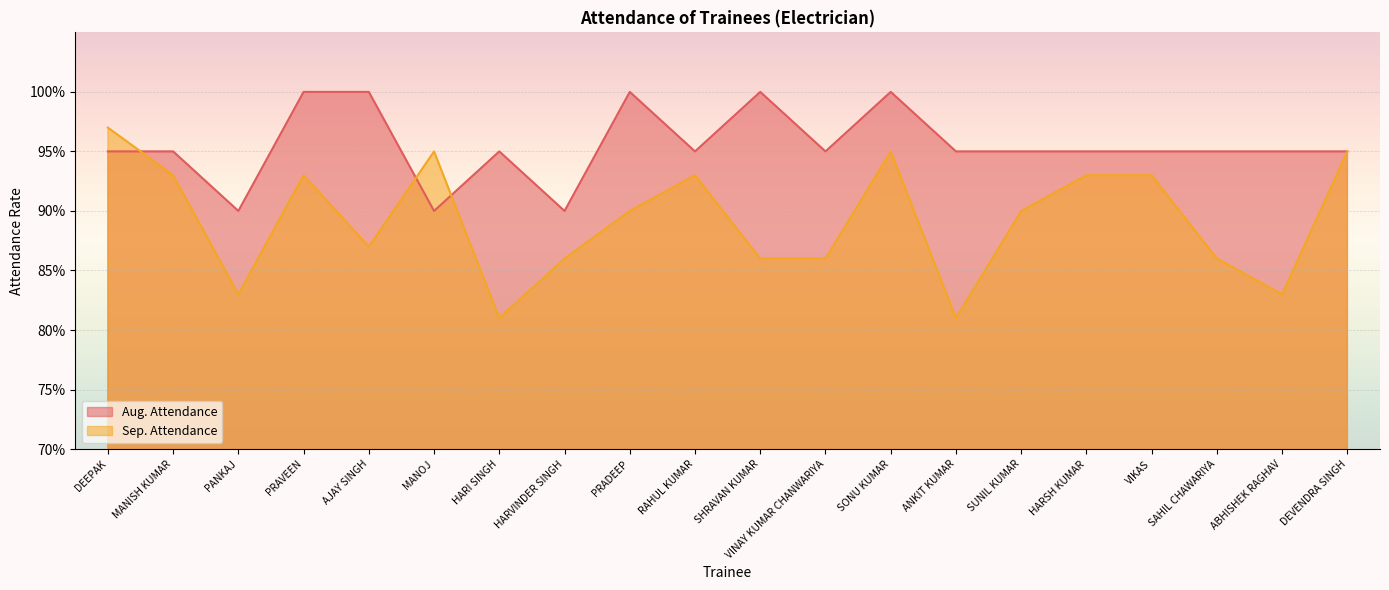

Where do Aug. Attendance and Sep. Attendance first cross each other?

DEEPAK and MANISH KUMAR